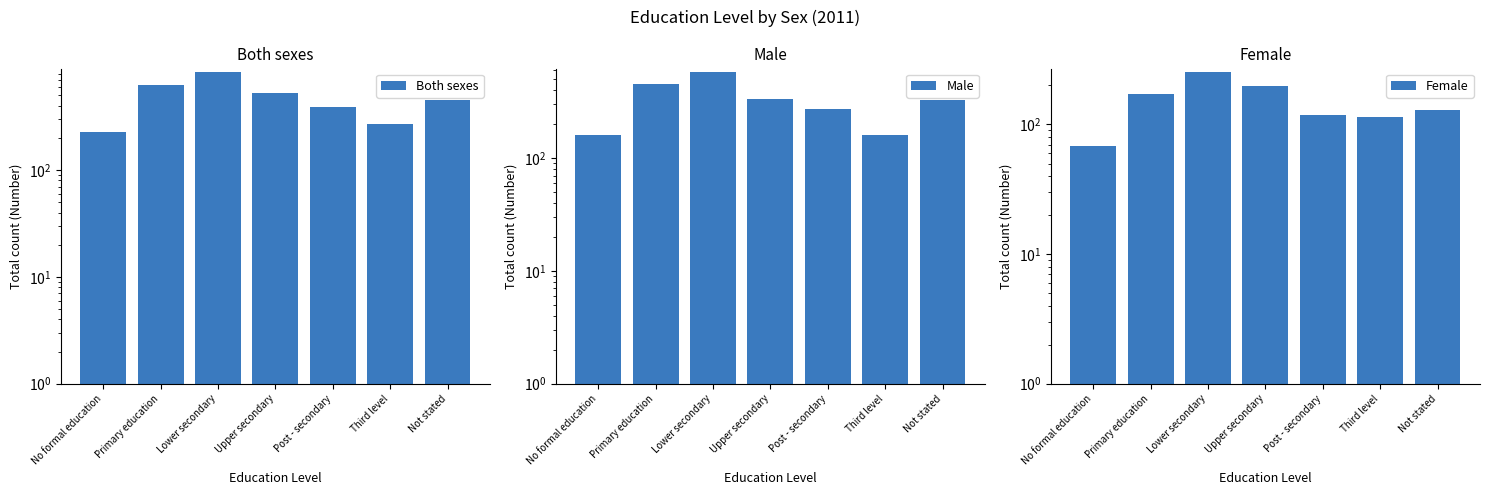

The value of Male at Primary education is 758. True or false?

False